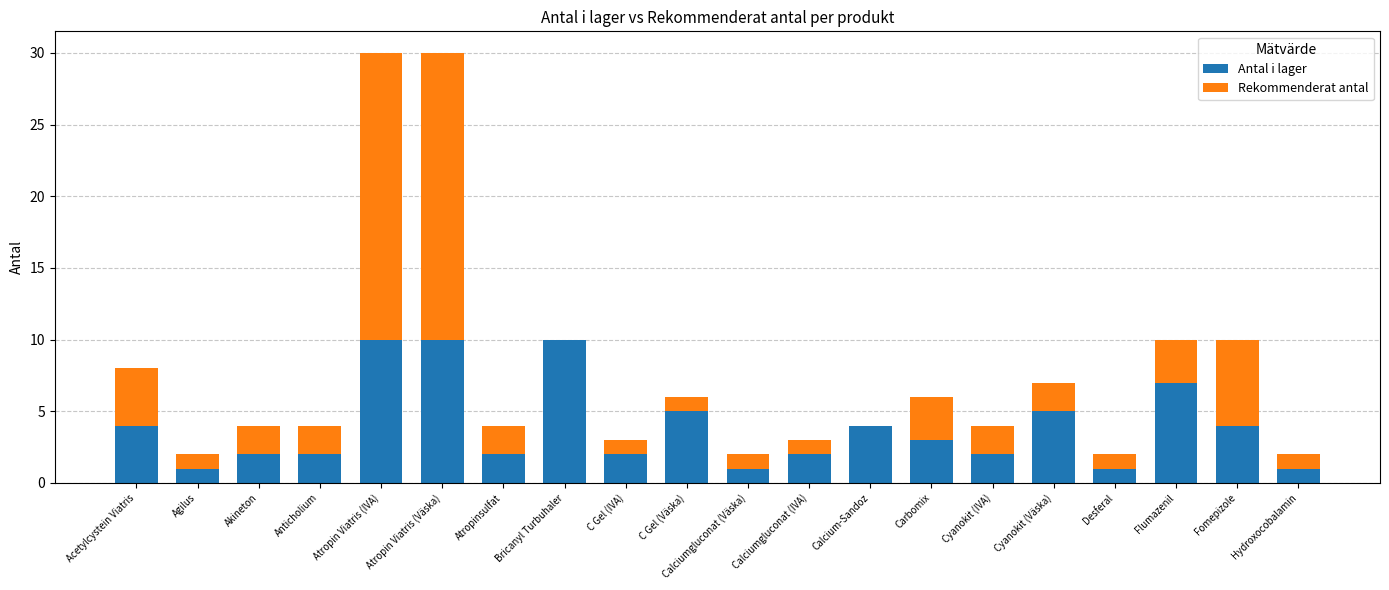

What is the total value across all series at Akineton?

4